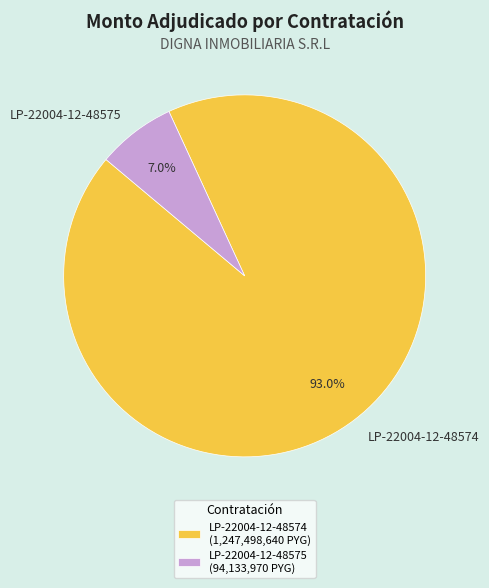

How many segments does this pie chart have?

2